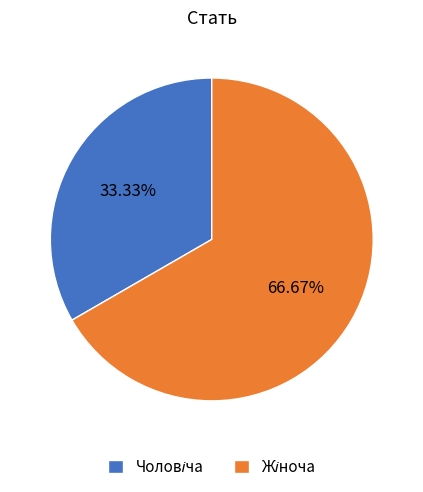

Is there a majority slice in this chart?

Yes